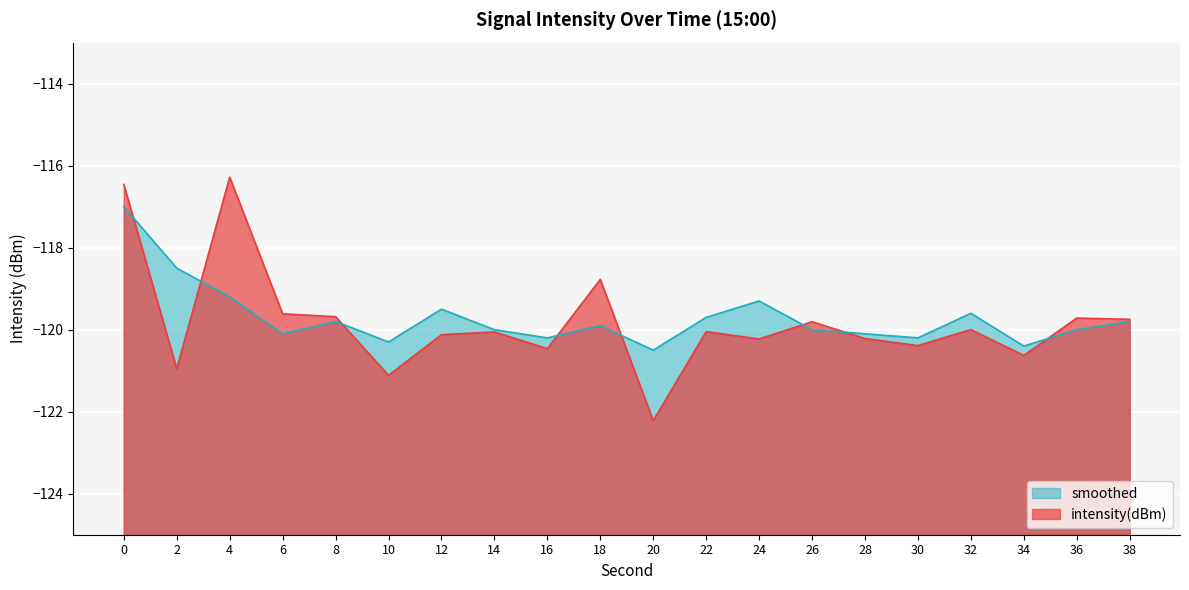

Where do intensity(dBm) and smoothed first cross each other?

0 and 2